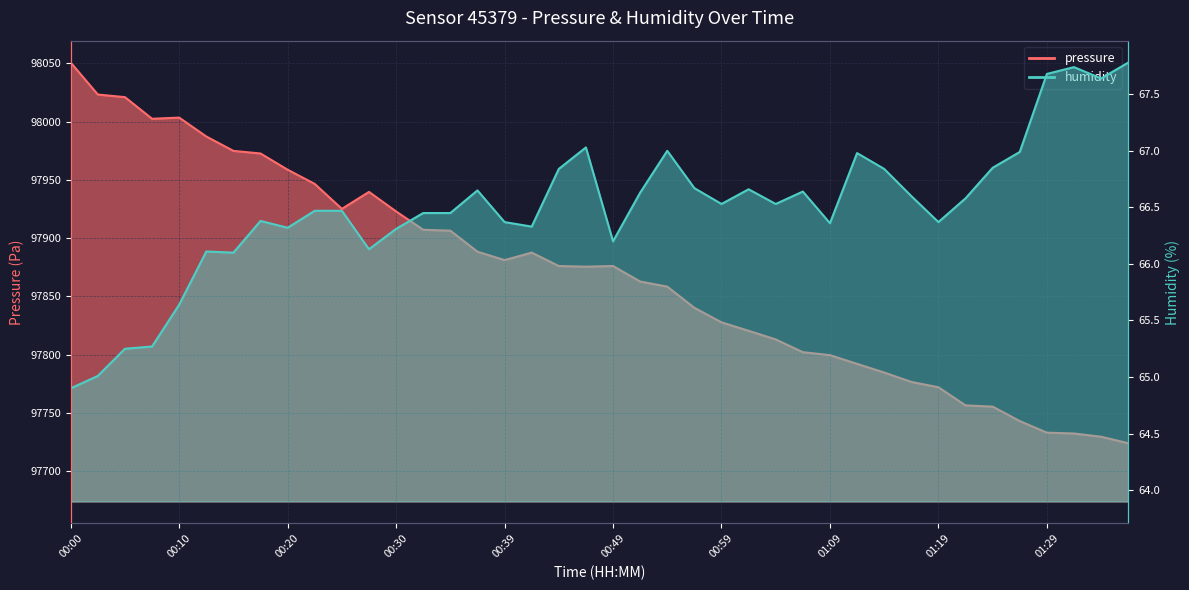

What is the difference between the humidity values at 00:03 and 00:44?

1.8